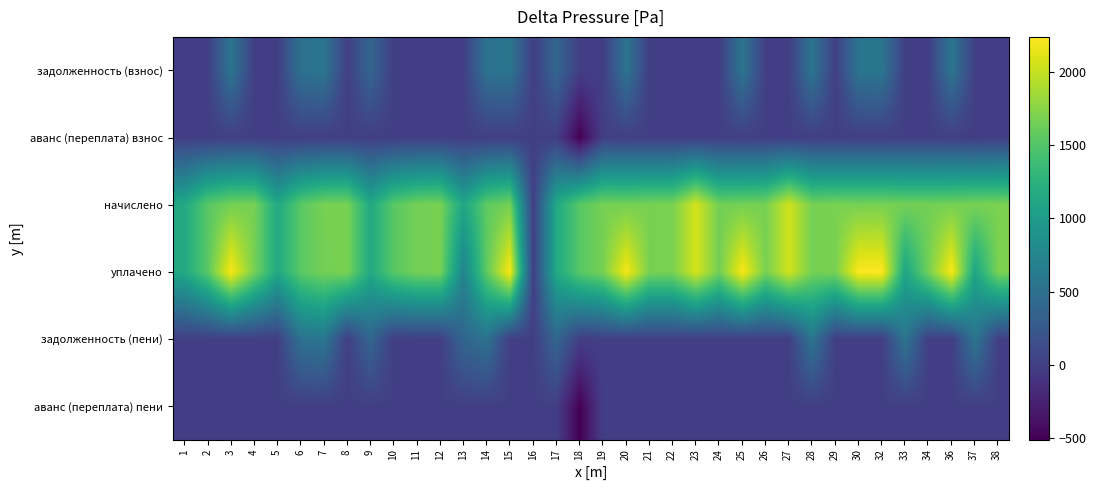

Rank the series at 34 from highest to lowest value.

начислено, уплачено, задолженность (взнос), аванс (переплата) взнос, задолженность (пени), аванс (переплата) пени